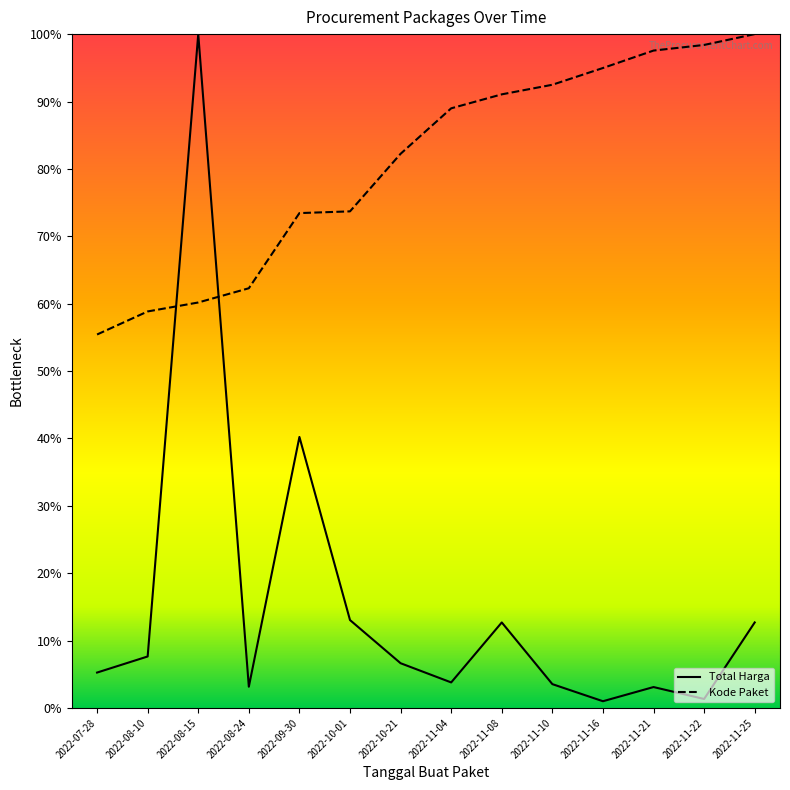

Rank the categories by Total Harga value from lowest to highest.

2022-11-16, 2022-11-22, 2022-11-21, 2022-08-24, 2022-11-10, 2022-11-04, 2022-07-28, 2022-10-21, 2022-08-10, 2022-11-08, 2022-11-25, 2022-10-01, 2022-09-30, 2022-08-15